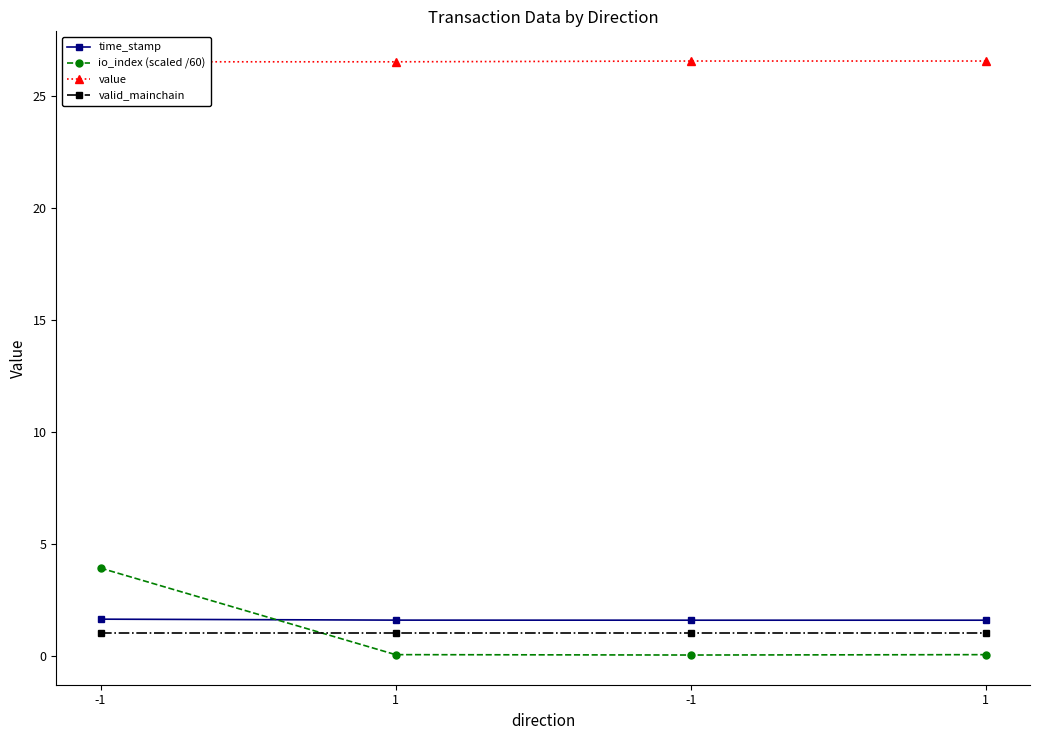

At -1, list the series in order from smallest to largest.

valid_mainchain, time_stamp, io_index (scaled /60), value